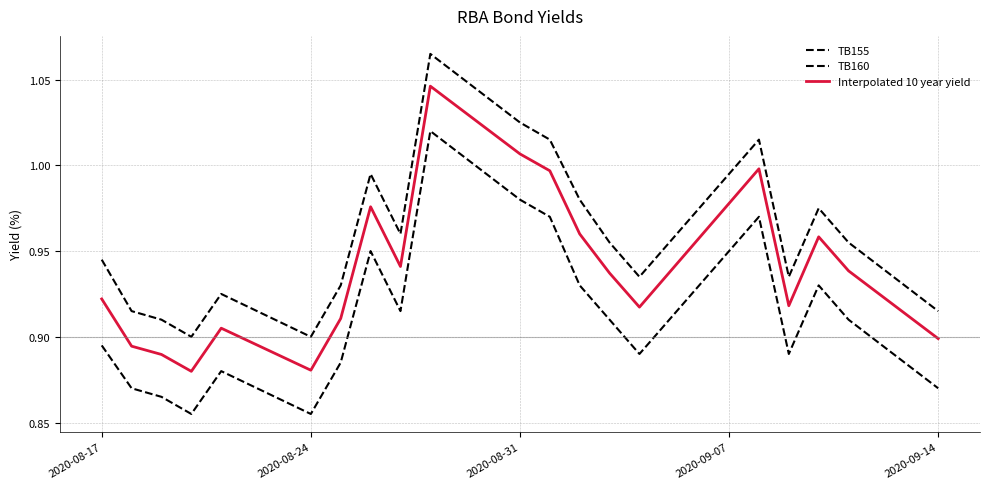

What is the value of the TB160 point at the 11th from the left?

1.0